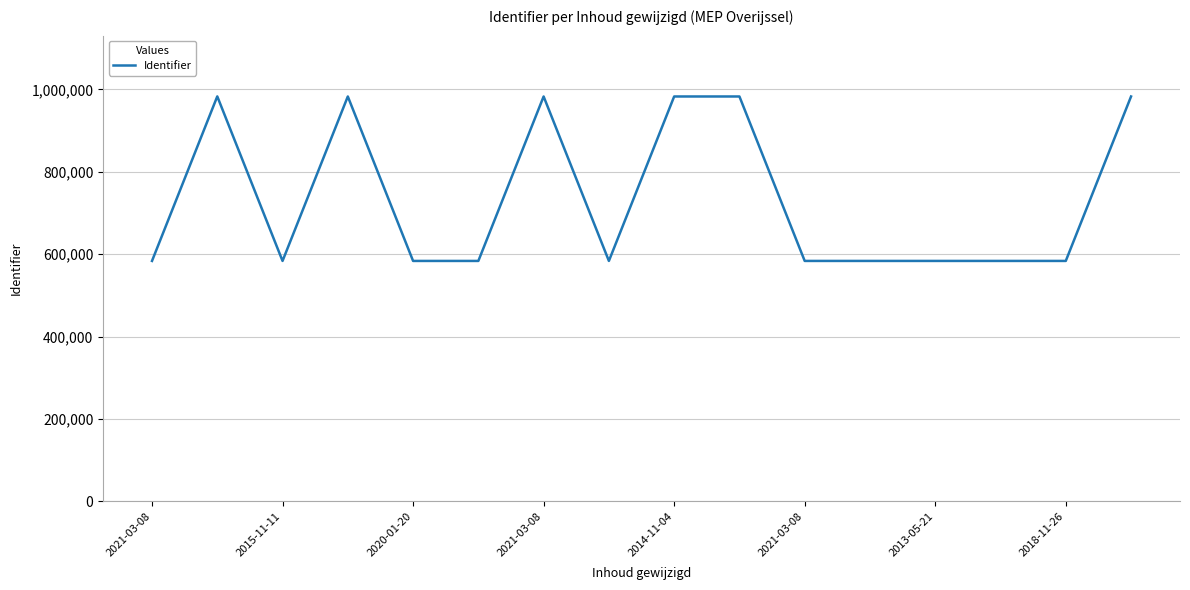

What is the greatest value displayed?

982787